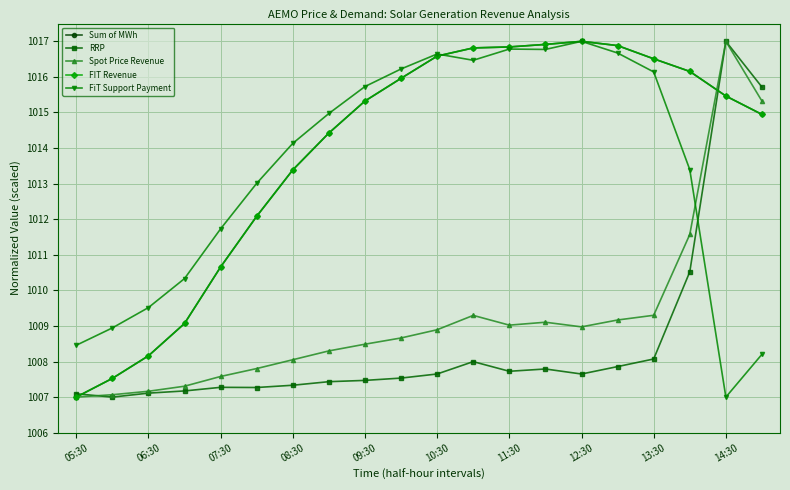

What is the maximum value for Sum of MWh?

1017.0